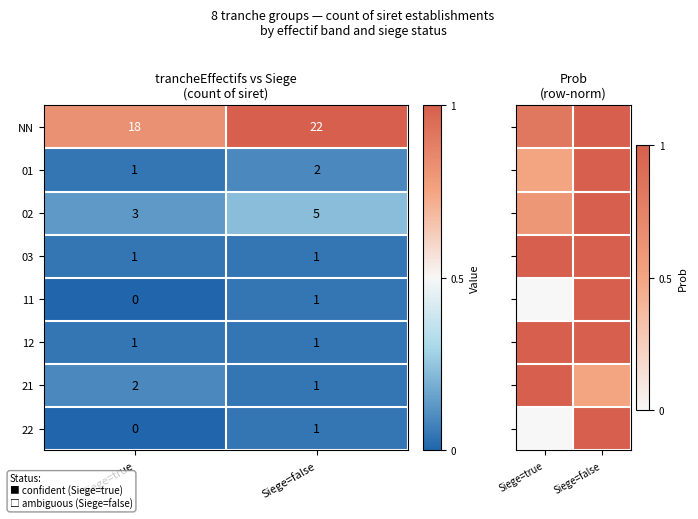

Is it true that NN equals 0.3 at Siege=true?

False